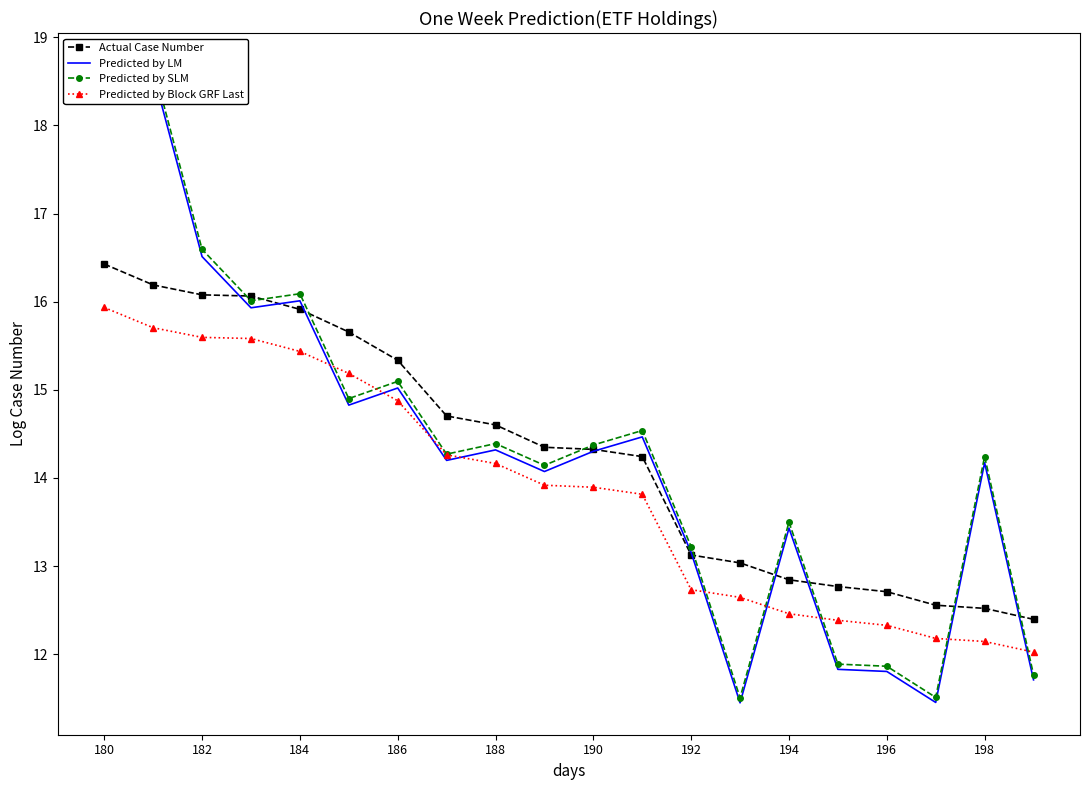

The Predicted by Block GRF Last series shows 23.8 at 180. True or false?

False